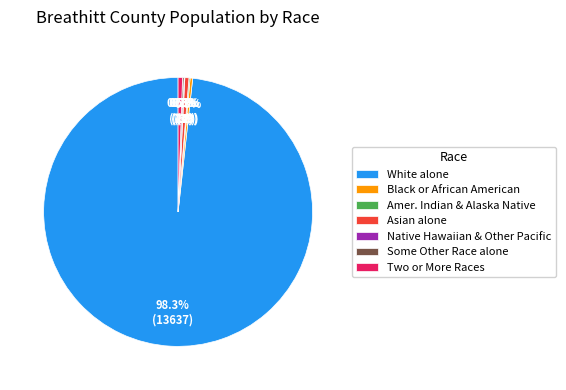

Which slice is the largest?

White alone